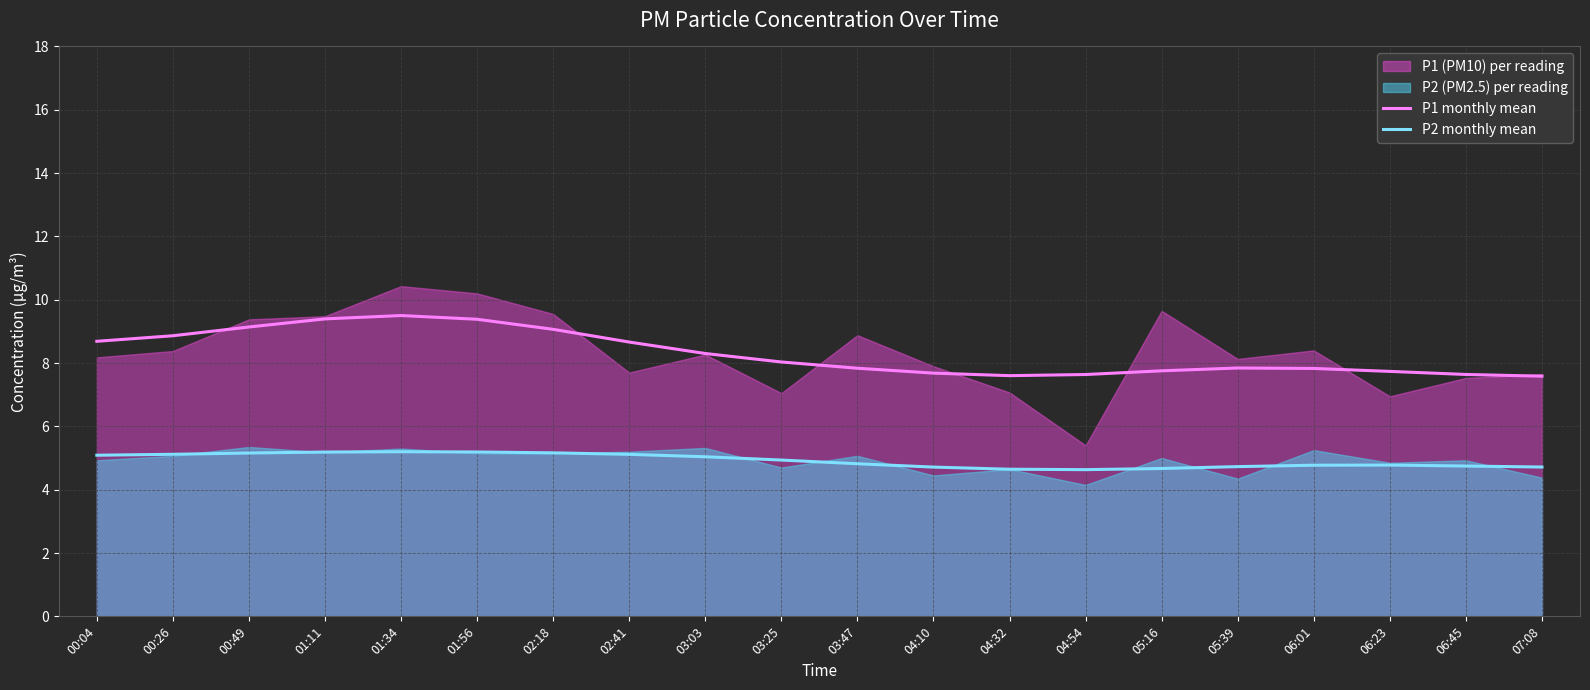

The P1 monthly mean series shows 9.1 at 00:49. True or false?

True